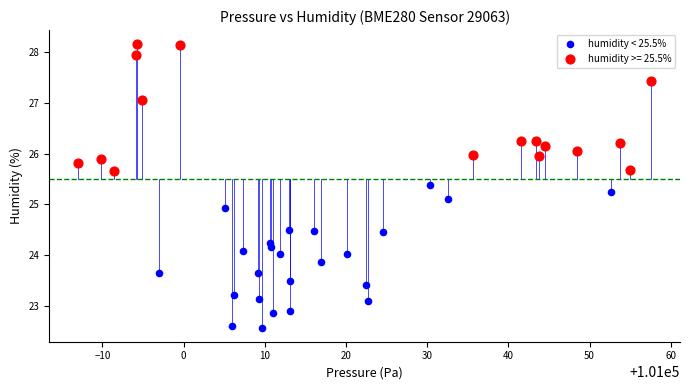

Which series contains the lowest Y value?

humidity < 25.5%